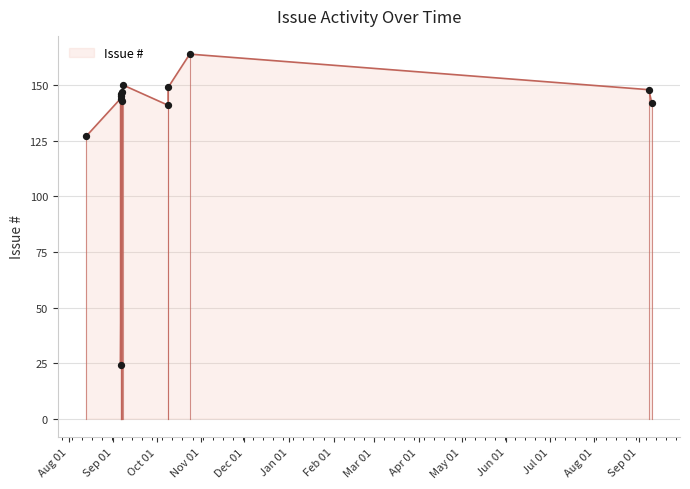

Approximately how many times larger is the value at 2011-09-08 compared to 2010-09-06?

1.0